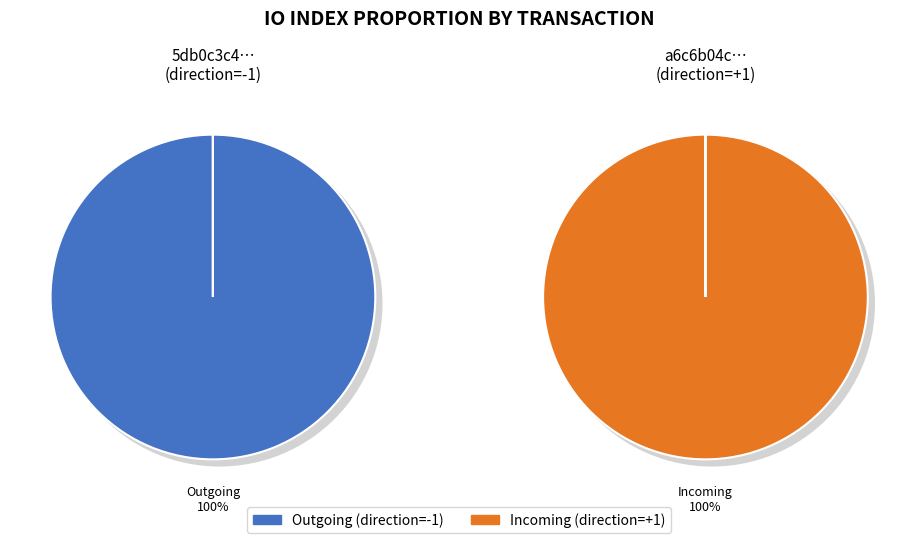

Which series has the widest spread of values?

5db0c3c4